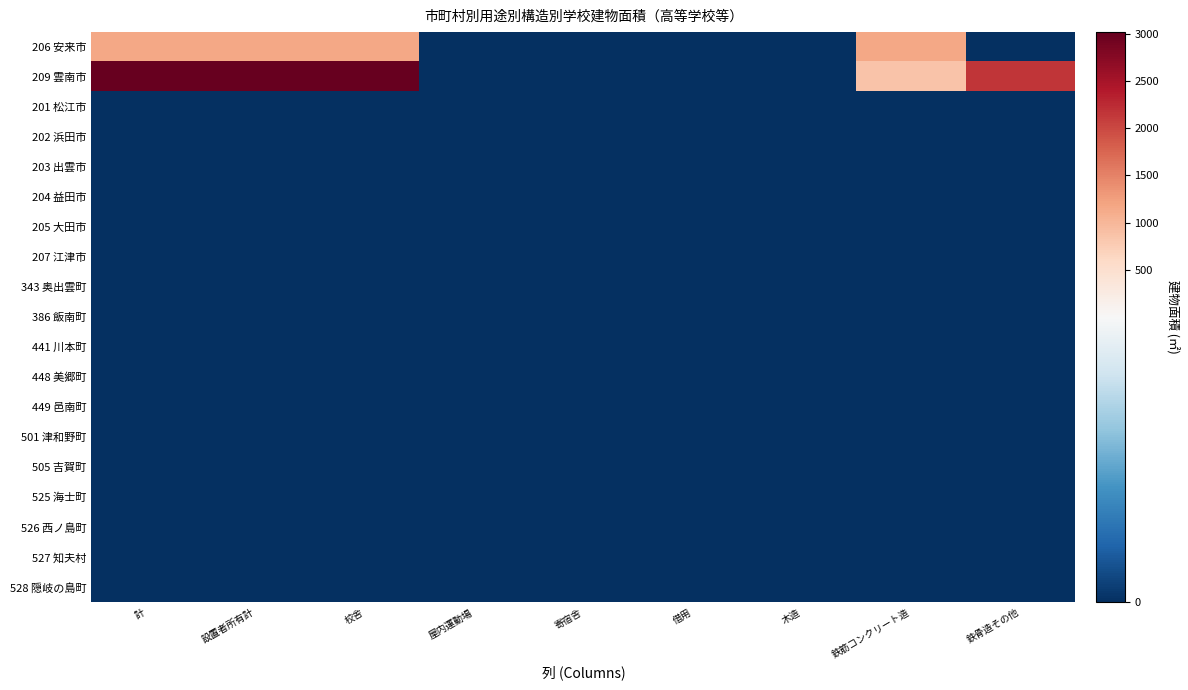

Which series has the largest range (max minus min)?

209 雲南市